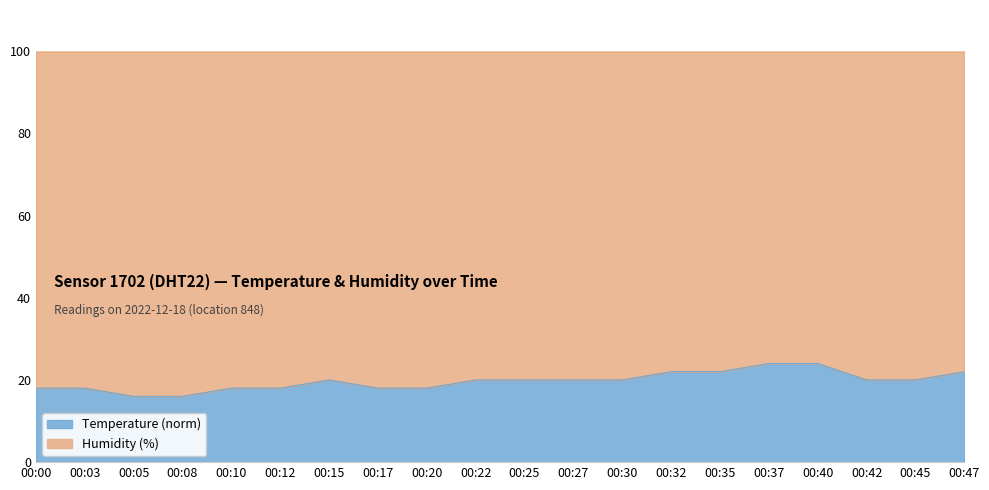

Rank the categories by value from lowest to highest.

00:05, 00:08, 00:00, 00:03, 00:10, 00:12, 00:17, 00:20, 00:15, 00:22, 00:25, 00:27, 00:30, 00:42, 00:45, 00:32, 00:35, 00:47, 00:37, 00:40